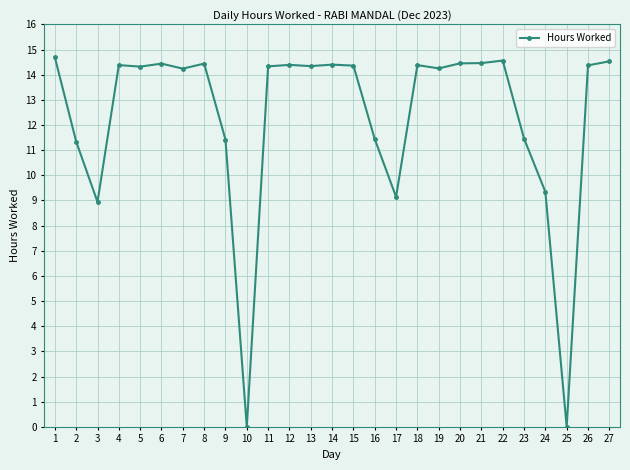

What is the difference between the second highest and second lowest values?

14.6